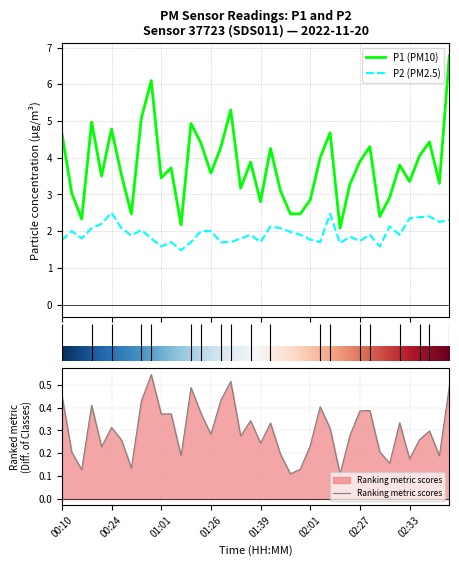

What is the difference between the highest and lowest values at 01:51?

1.0